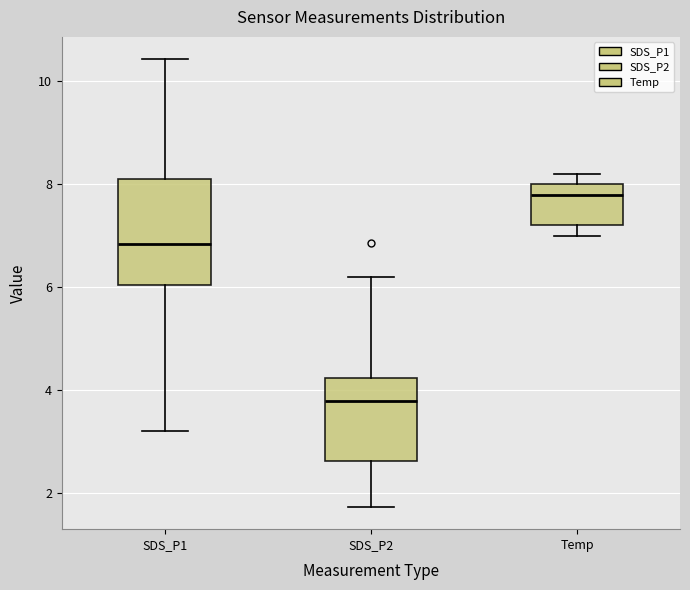

Which box has the lowest median line?

SDS_P2